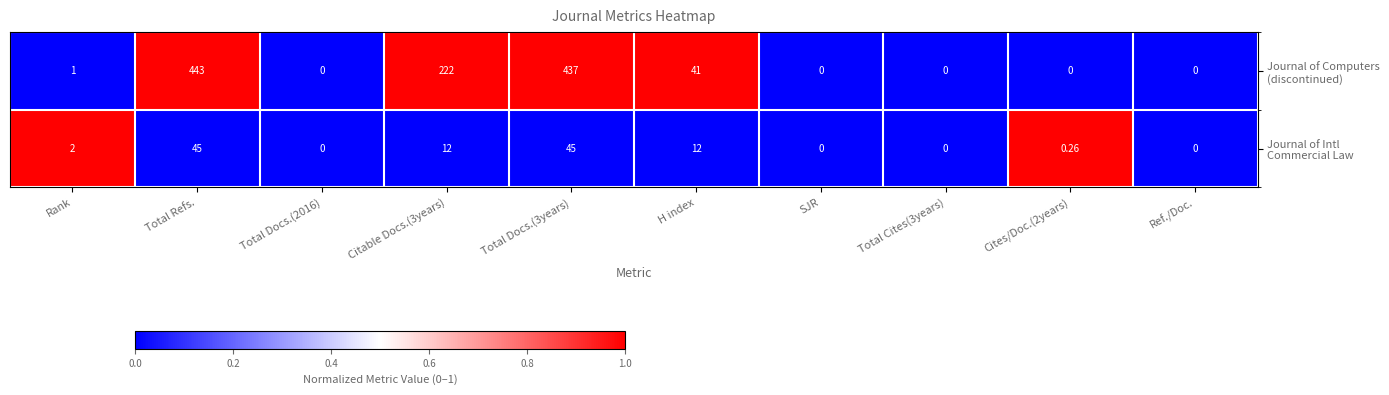

At which category is the sum across all series the highest?

Total Refs.